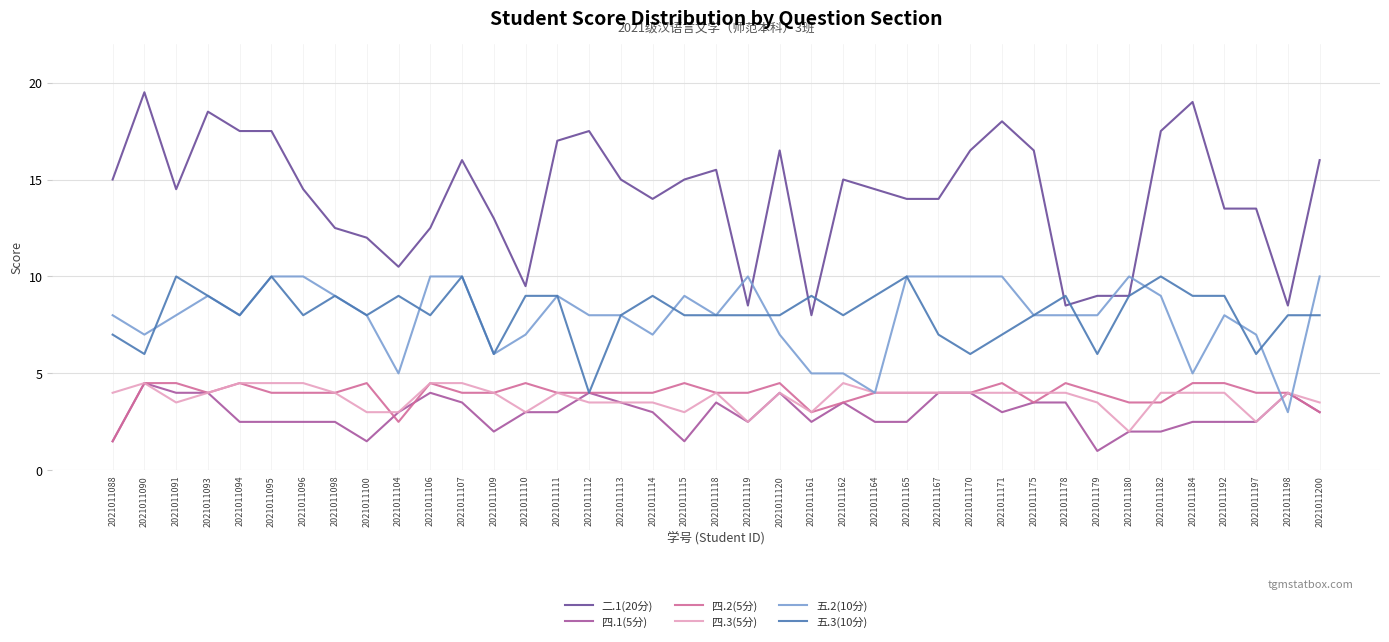

The value of 二.1(20分) at 2021011171 is 5.9. True or false?

False